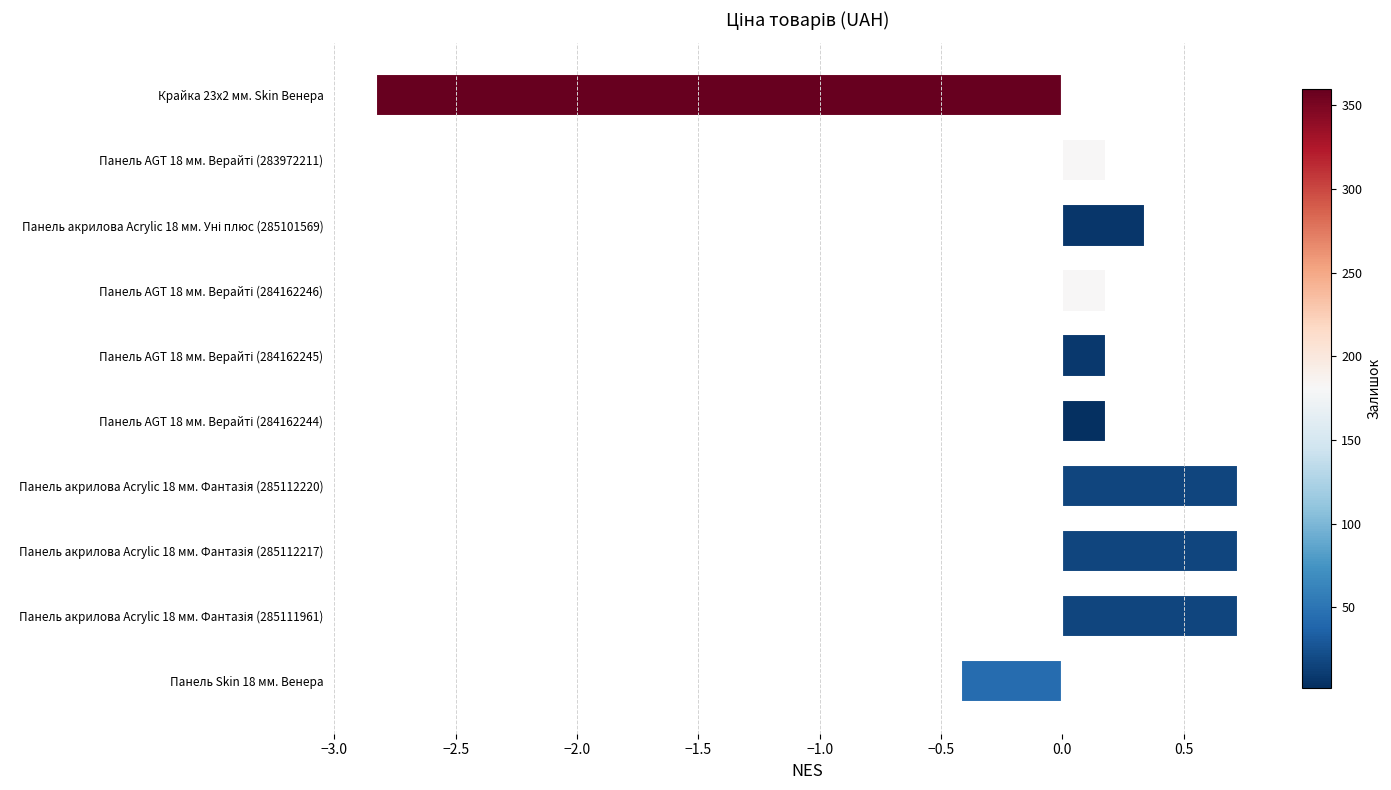

Where is the data nearest to the value -1?

Панель Skin 18 мм. Венера